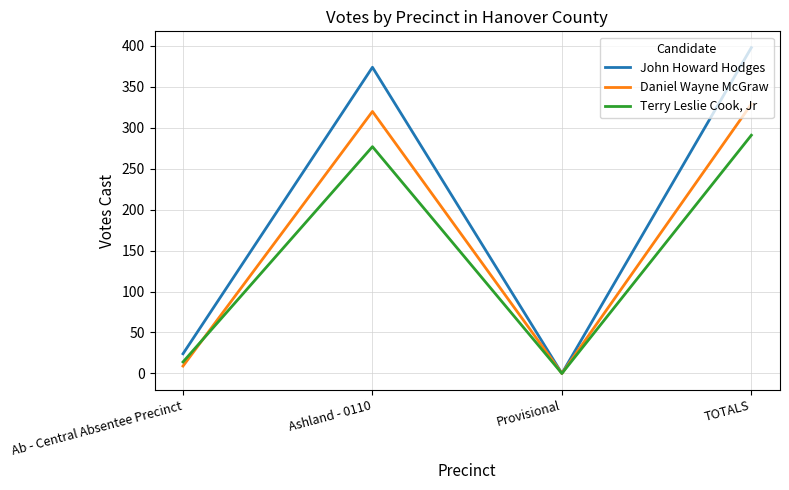

Is the value of Terry Leslie Cook, Jr at Ab - Central Absentee Precinct greater than the value of John Howard Hodges at Ab - Central Absentee Precinct?

No